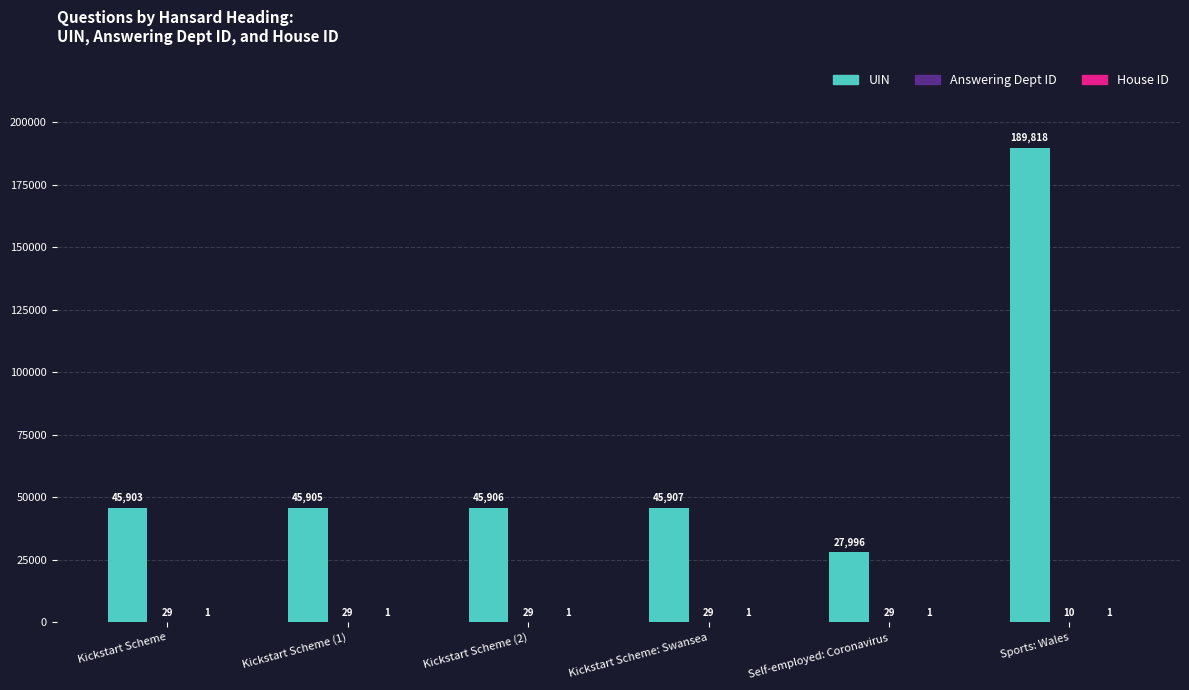

True or false: UIN has a value of 10605 at Kickstart Scheme (2).

False